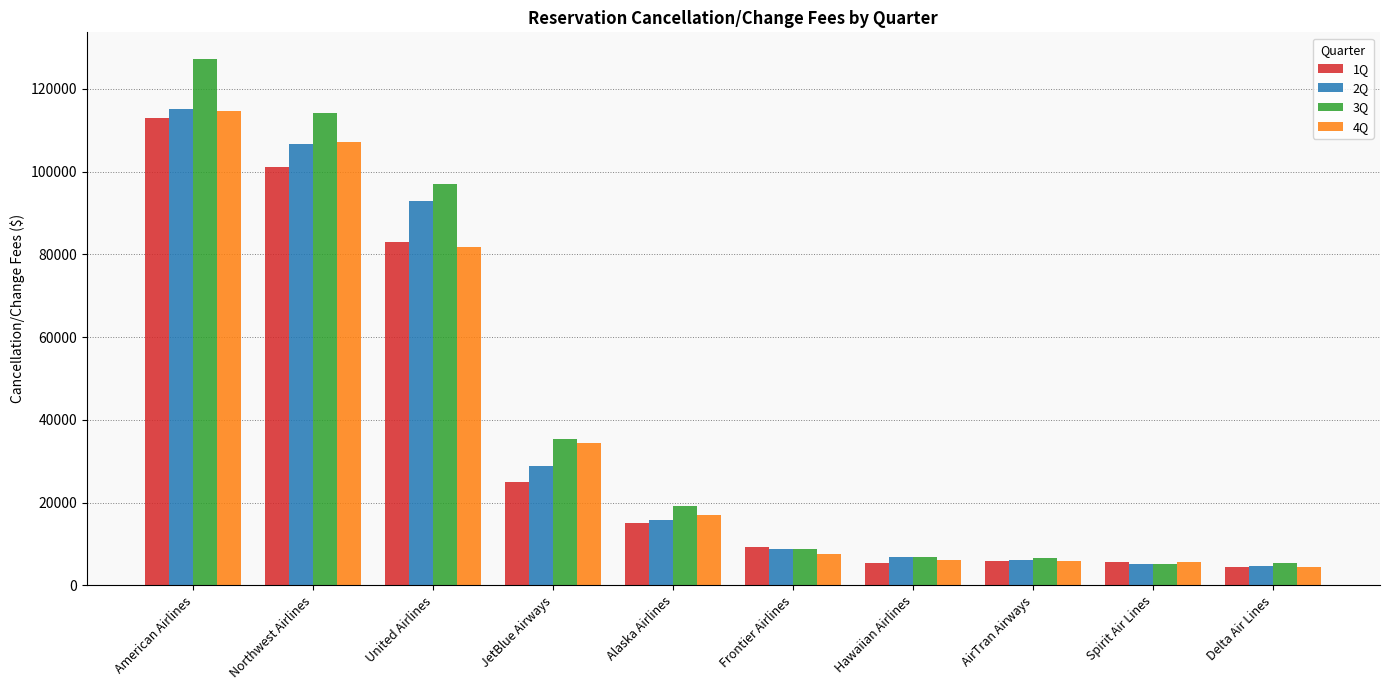

Where is 2Q nearest to the value 59920?

JetBlue Airways